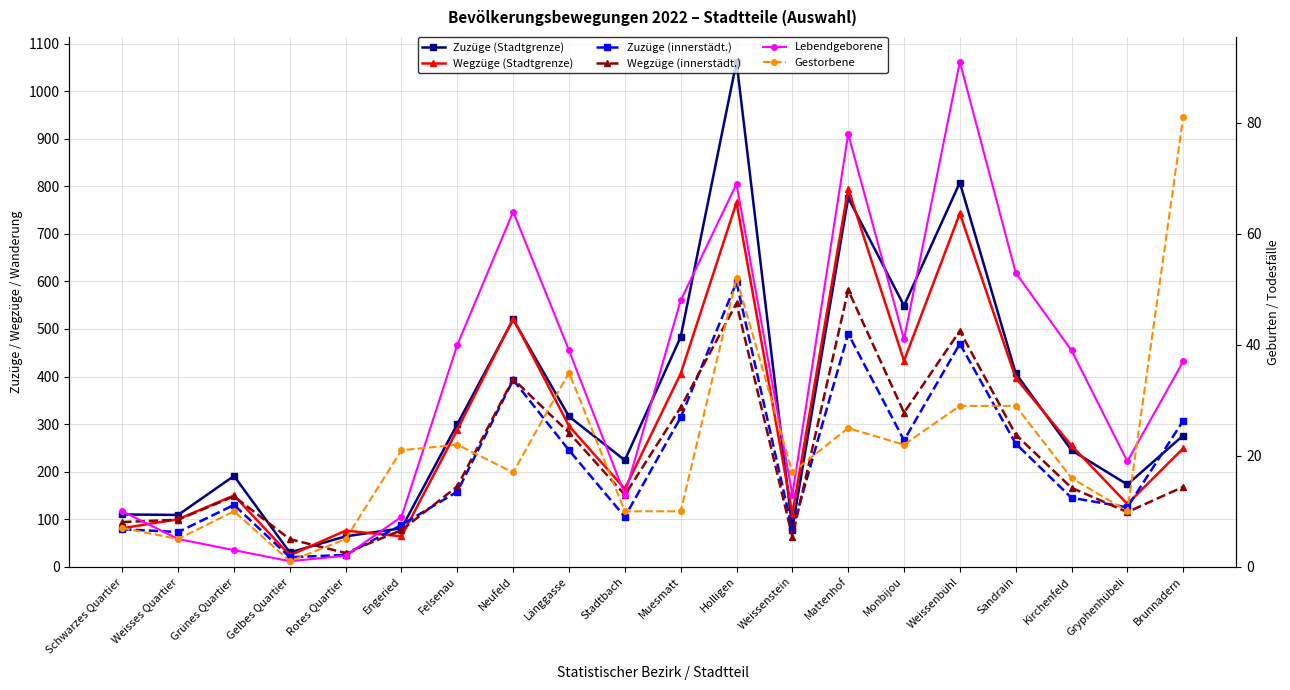

What is the sum of the Wegzüge (innerstädt.) values at Weissenbühl and Weissenstein?

559